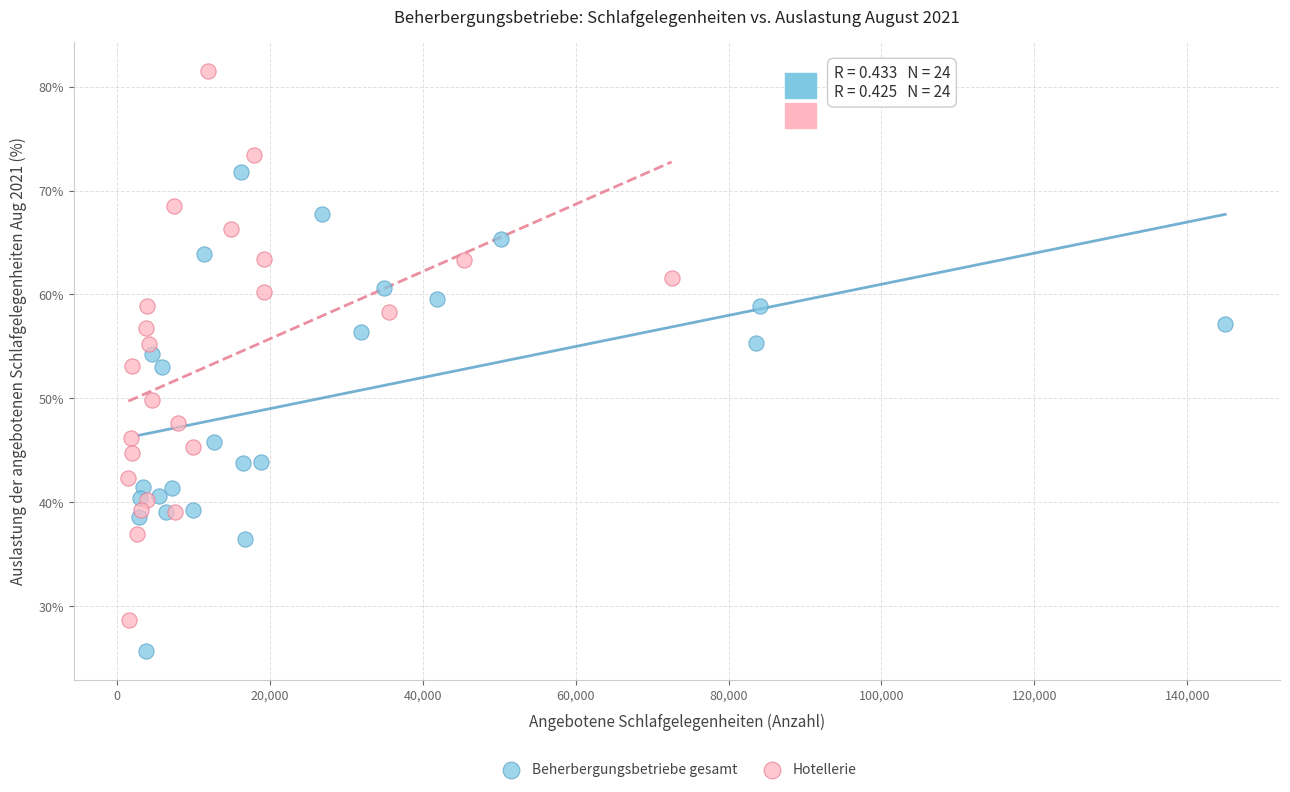

Which series contains the highest Y value?

Hotellerie